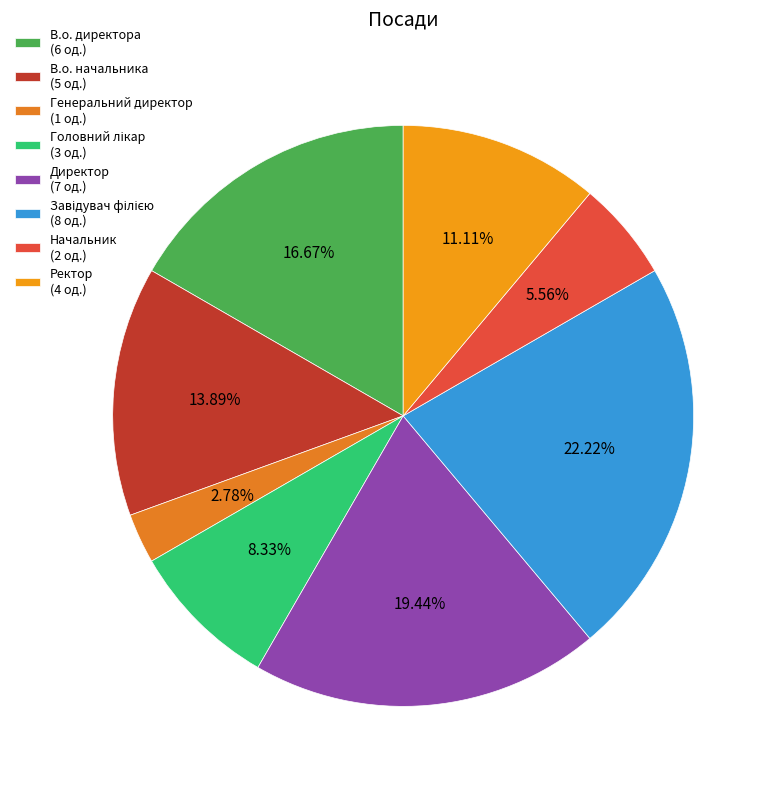

True or false: Ректор accounts for 18% of the total.

False